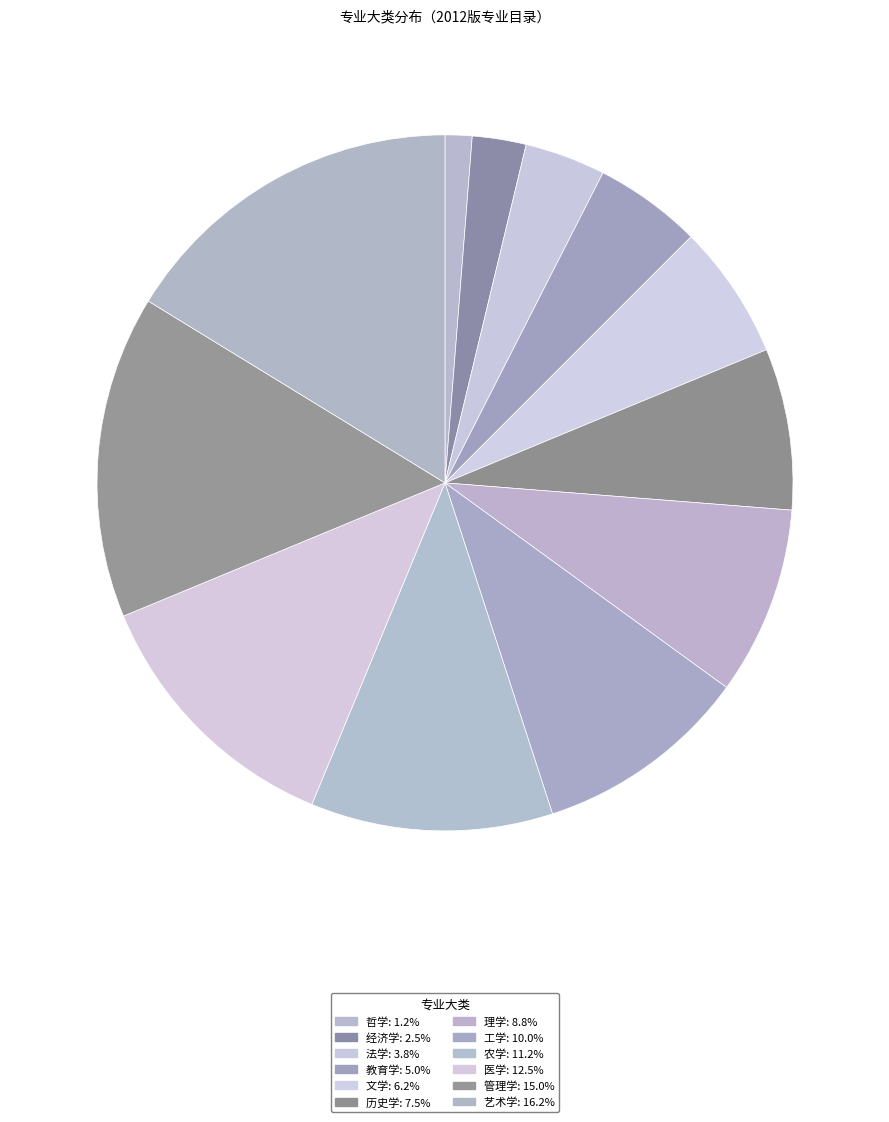

To the nearest percent, what is the difference between the largest and smallest slice percentages?

15%